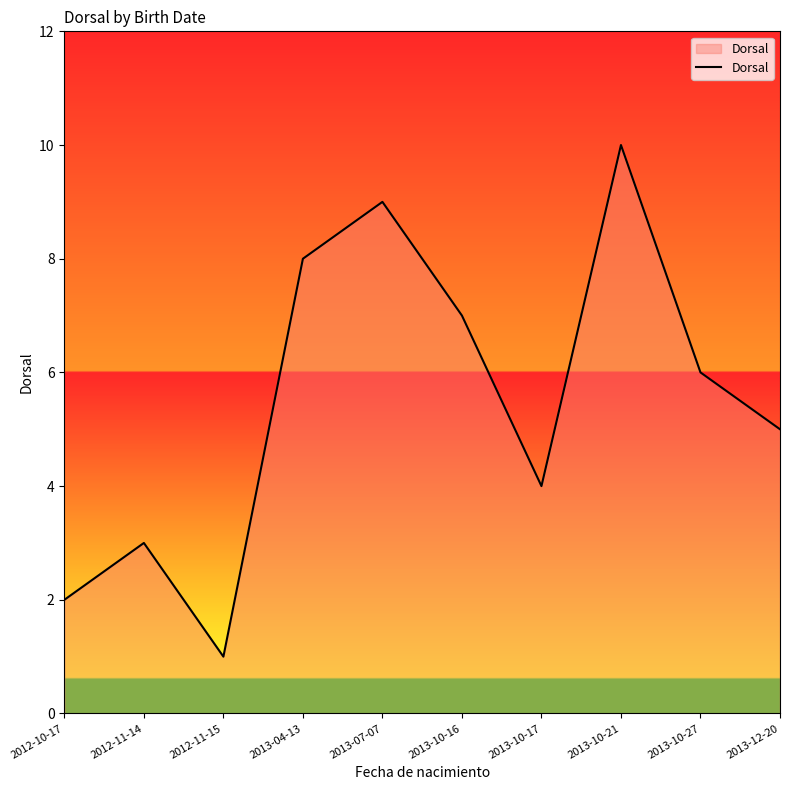

Where is the first local maximum?

2012-11-14